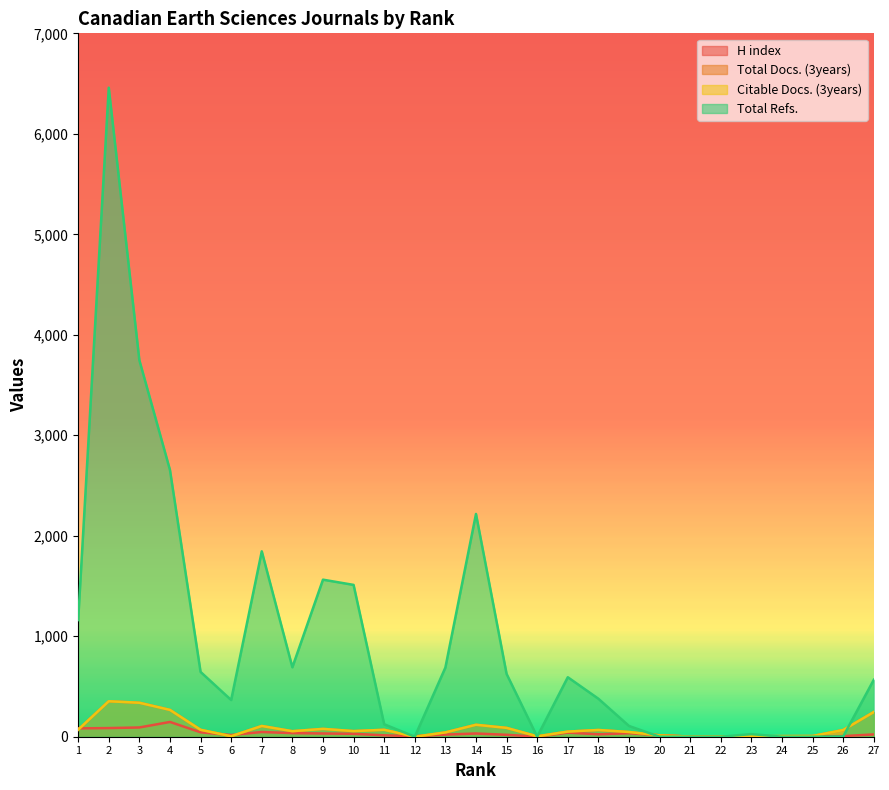

Reading left to right, transcribe all the data shown in this chart.

H index: 1=83	2=86	3=92	4=147	5=44	6=17	7=47	8=36	9=32	10=29	11=14	12=5	13=21	14=32	15=19	16=1	17=41	18=24	19=35	20=15	21=1	22=1	23=4	24=1	25=2	26=6	27=23
Total Docs. (3years): 1=70	2=353	3=338	4=267	5=69	6=5	7=107	8=55	9=78	10=56	11=69	12=0	13=43	14=119	15=88	16=4	17=51	18=67	19=47	20=13	21=2	22=2	23=4	24=6	25=7	26=67	27=246
Citable Docs. (3years): 1=70	2=353	3=338	4=267	5=69	6=5	7=107	8=55	9=78	10=56	11=69	12=0	13=43	14=119	15=88	16=4	17=51	18=67	19=47	20=13	21=2	22=2	23=4	24=6	25=7	26=67	27=246
Total Refs.: 1=1161	2=6459	3=3747	4=2655	5=645	6=365	7=1845	8=691	9=1563	10=1511	11=124	12=0	13=688	14=2217	15=625	16=0	17=592	18=378	19=107	20=0	21=0	22=0	23=26	24=0	25=0	26=3	27=567